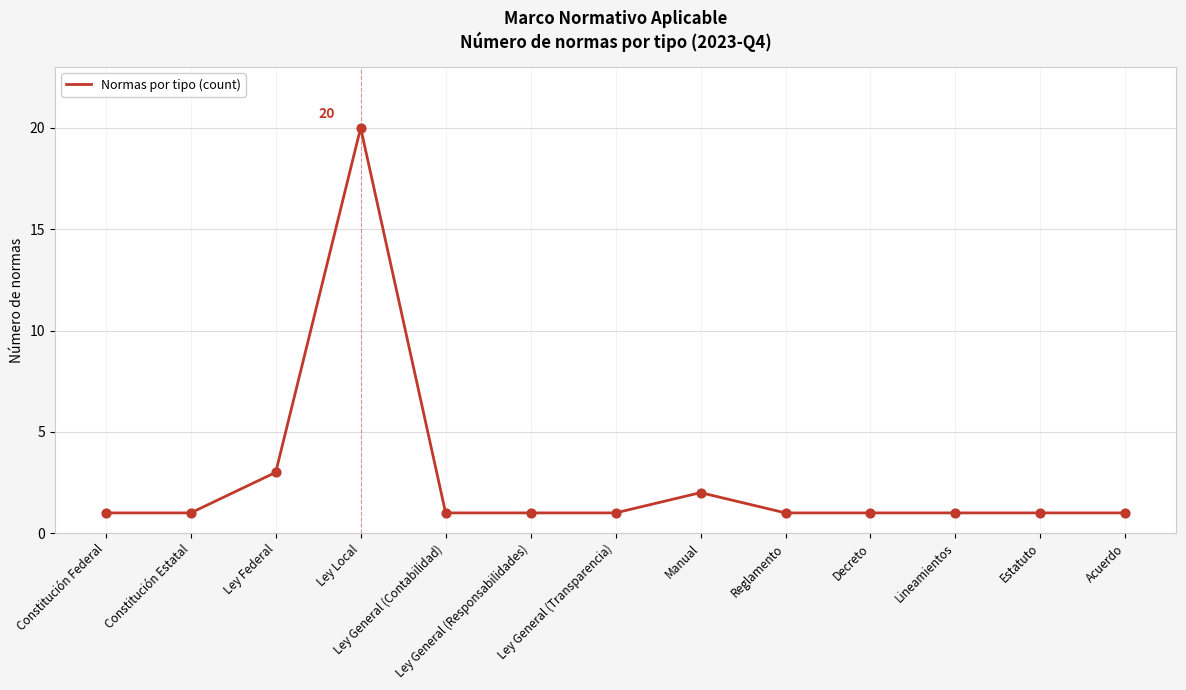

What is the change in value from Manual to Reglamento?

-1